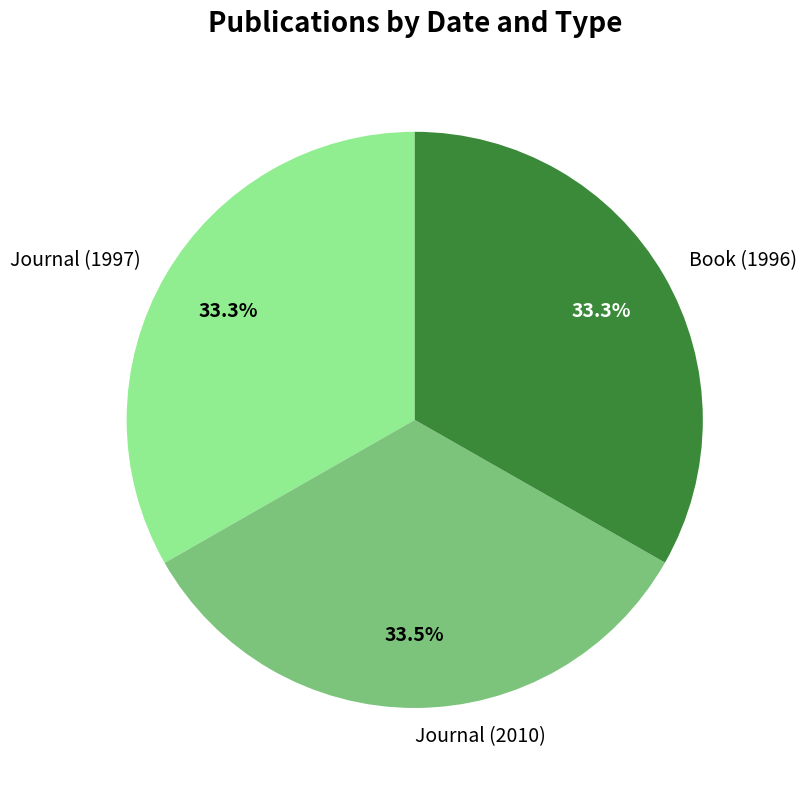

What percentage is NOT represented by Journal (1997)?

66.7%